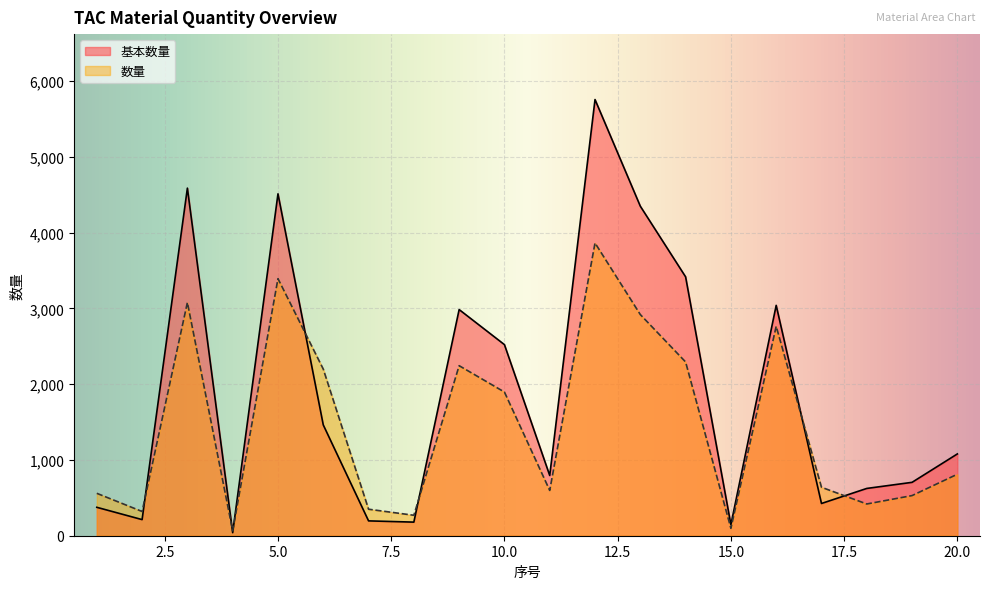

What is the average value of the 数量 series?

1466.1